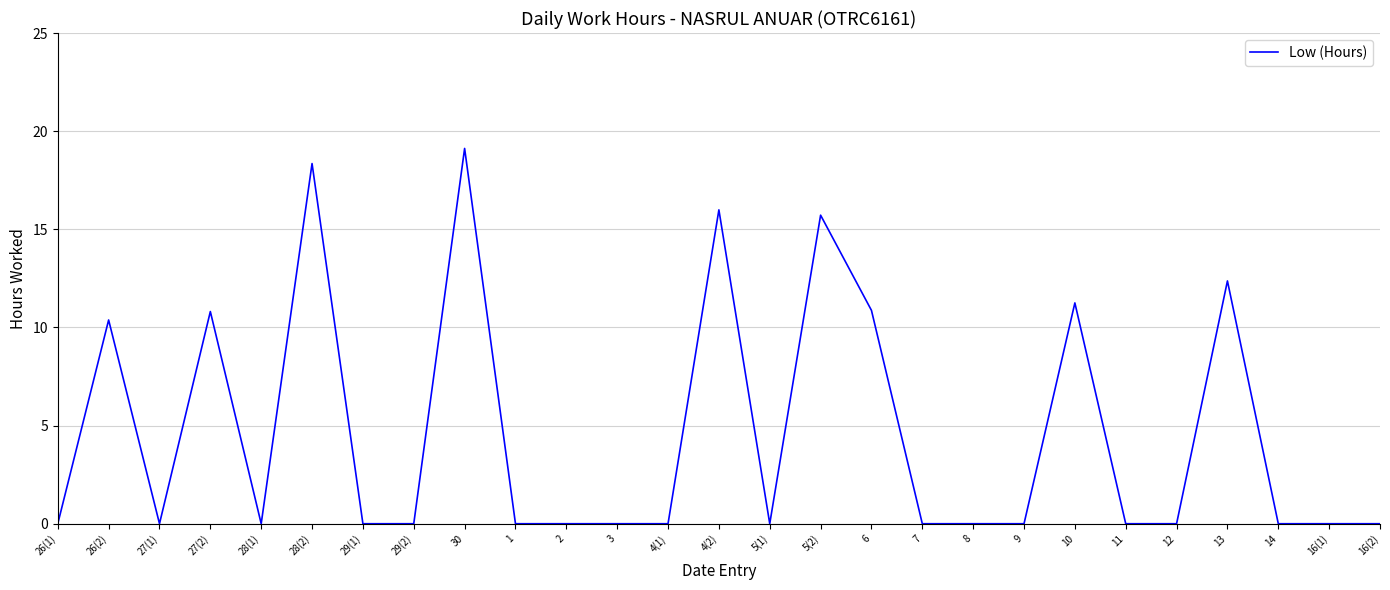

True or false: the data shows 30.1 at 30.

False